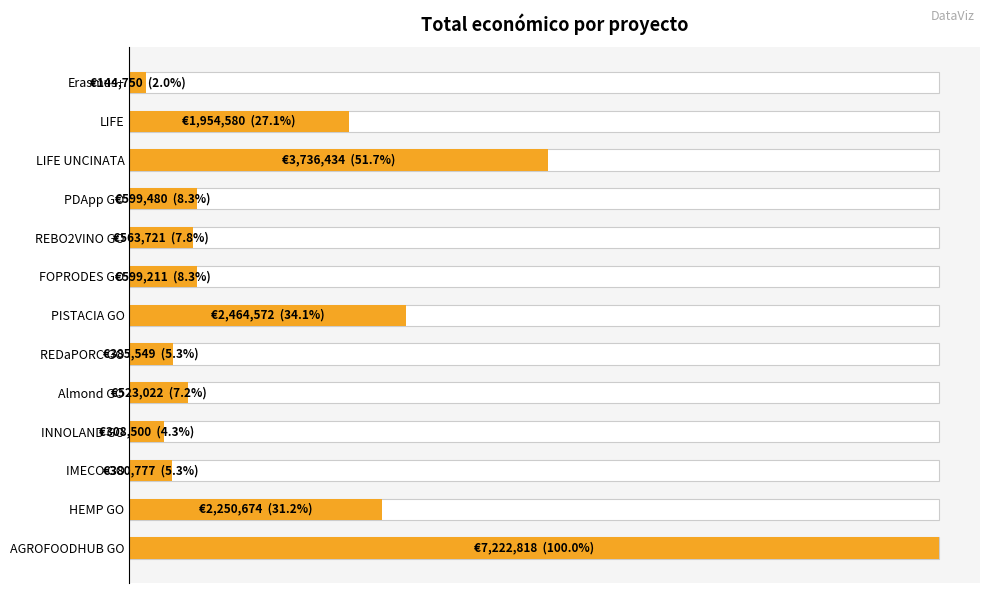

What is the value of the 13th bar from the left?

7222818